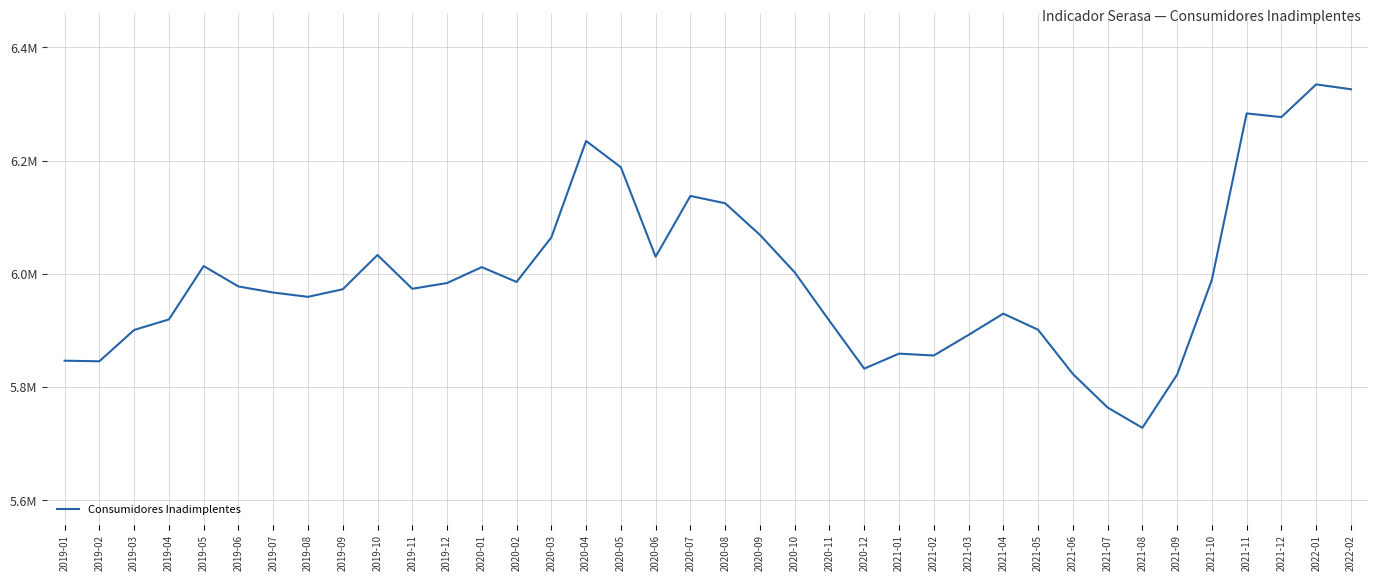

How many interior local valleys (lower than both neighbors) does the data have?

9